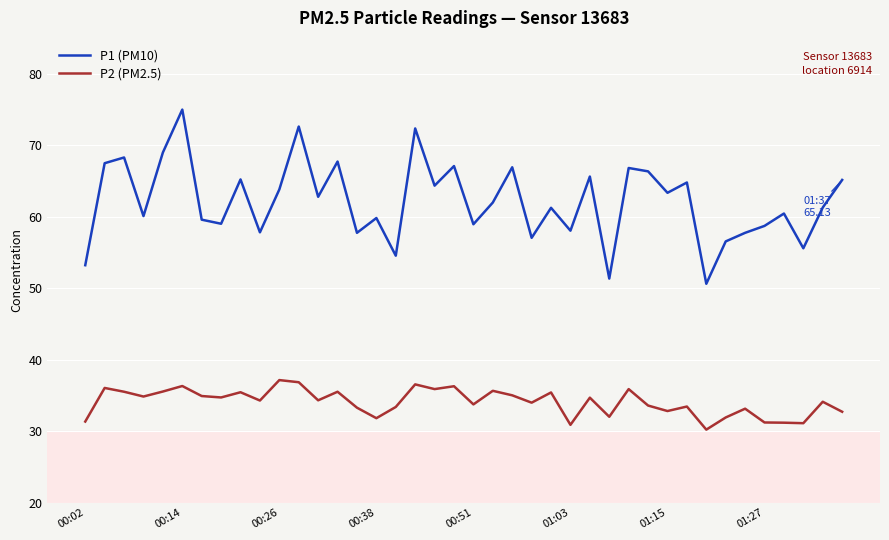

List the series in order of their overall mean, lowest first.

P2 (PM2.5), P1 (PM10)